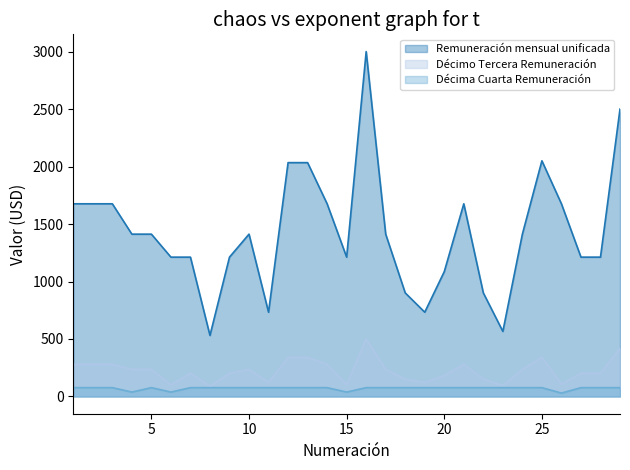

What is the sum of all Remuneración mensual unificada values?

41457.0